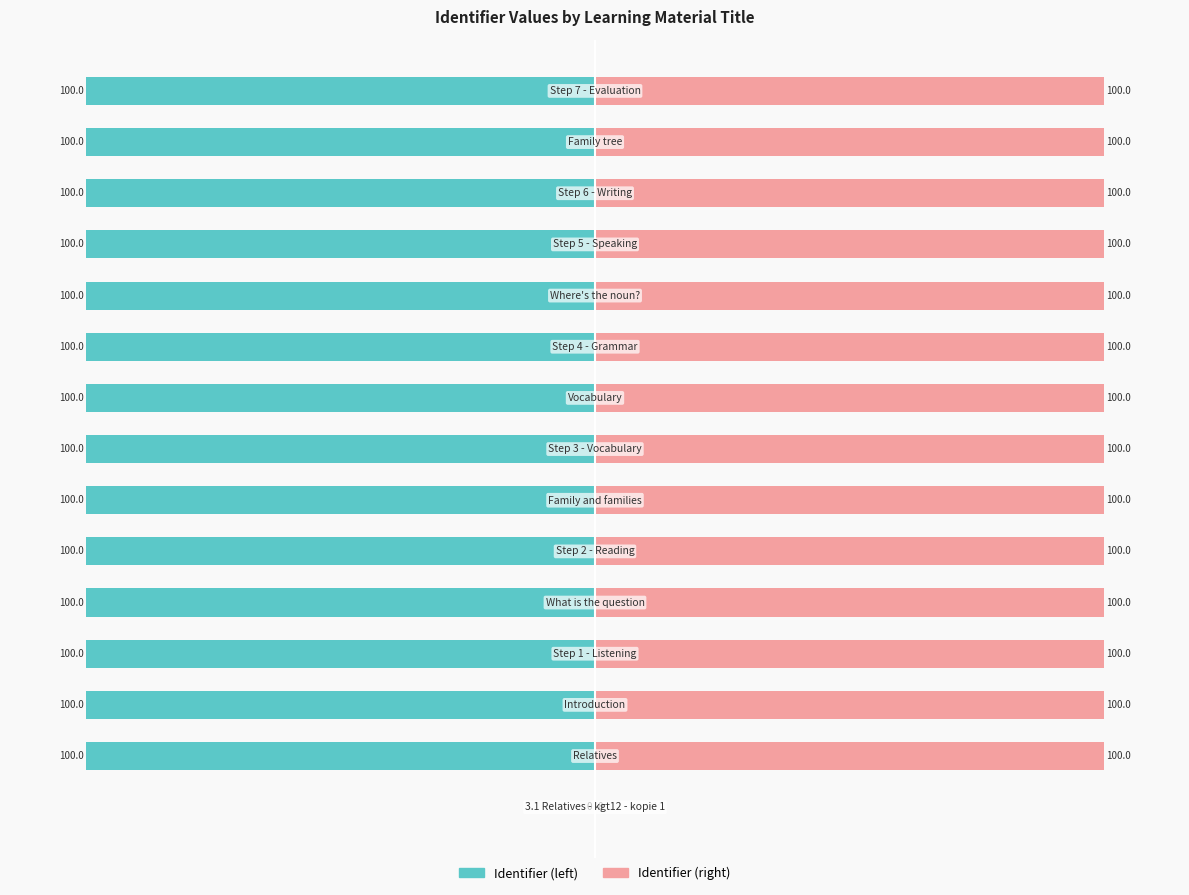

List the series in order of their peak value, highest first.

Identifier (right), Identifier (left)